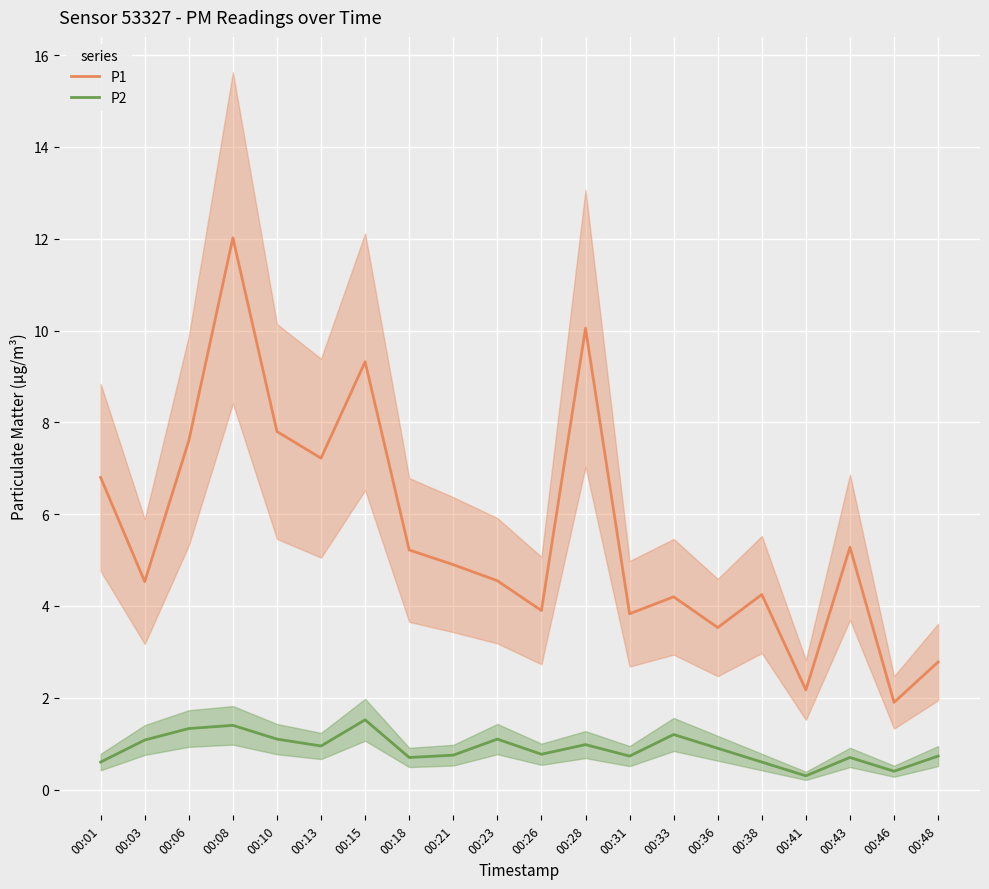

Is the value of P2 at 00:43 greater than the value of P1 at 00:06?

No